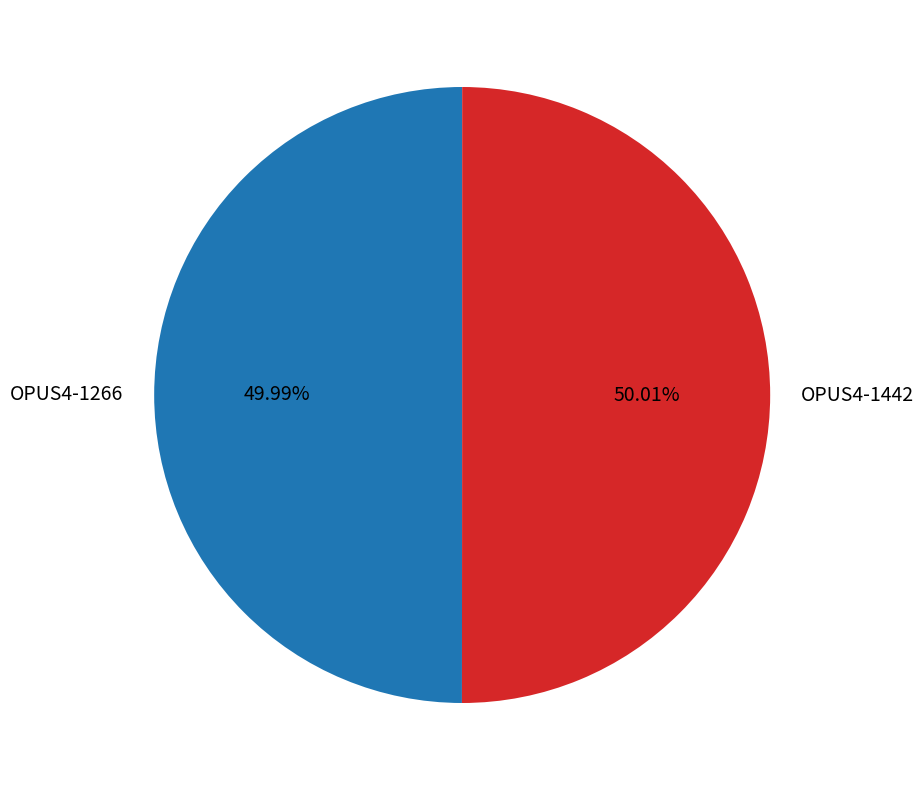

To the nearest percent, what percentage of the pie is OPUS4-1442?

50%